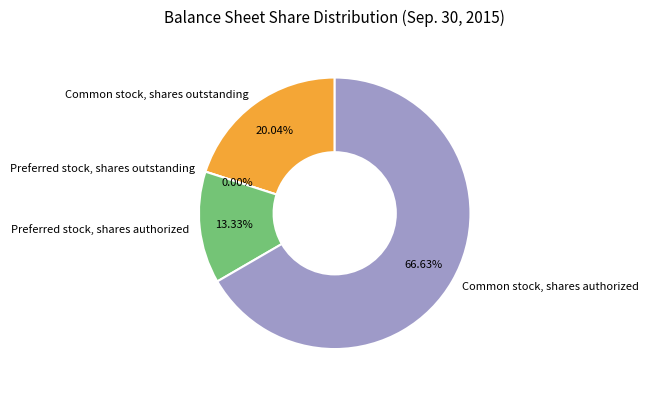

How much of the chart is everything except Preferred stock, shares outstanding?

100.0%